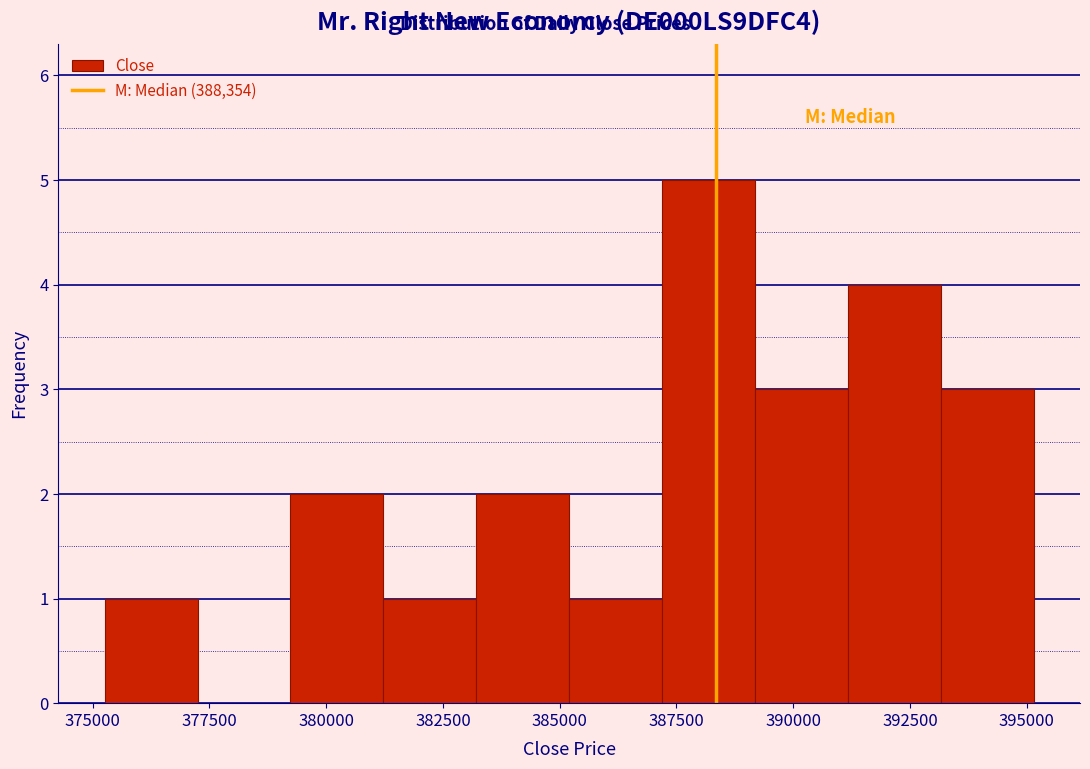

Around what value on the x-axis is the tallest bar? Give the approximate position of its centre, as read against the axis.

388000